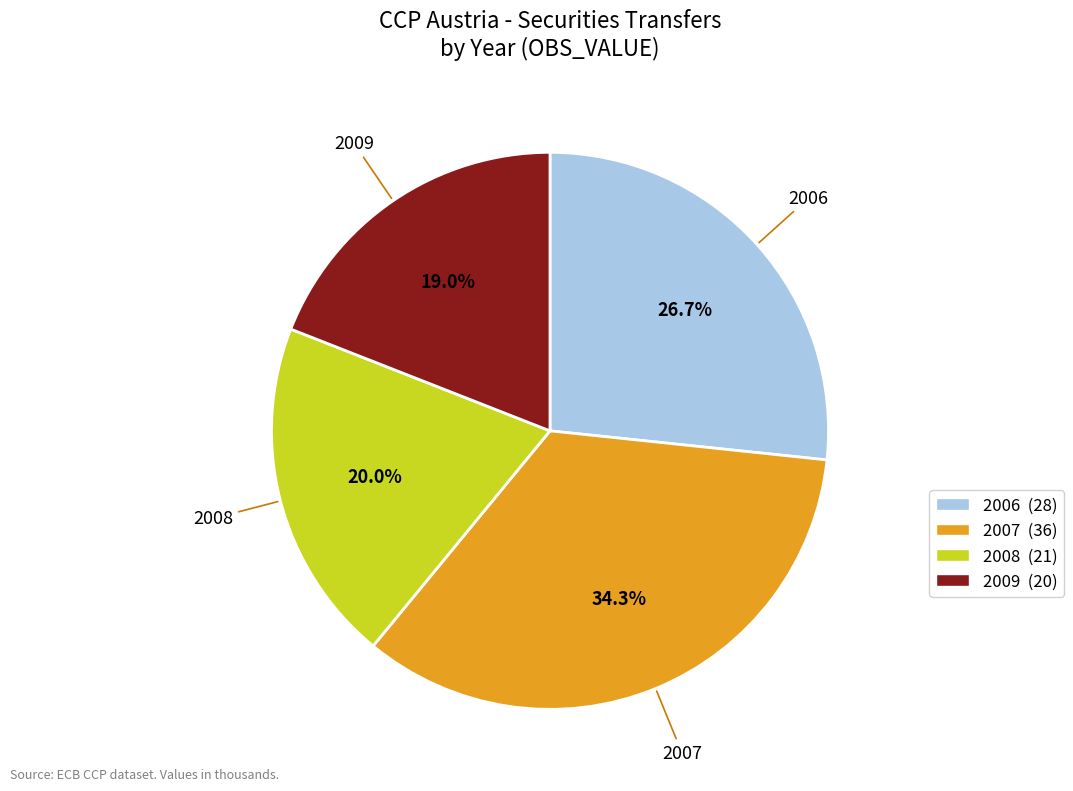

To the nearest percent, what is the combined percentage of 2009 and 2007?

53%